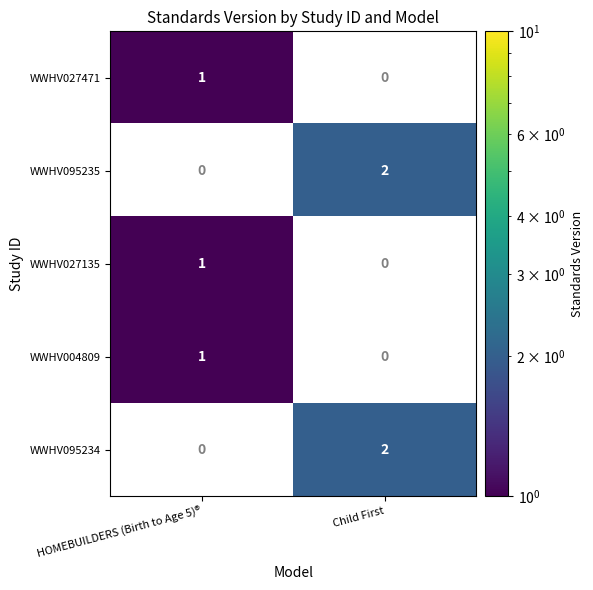

The WWHV095235 series shows 1.3 at Child First. True or false?

False